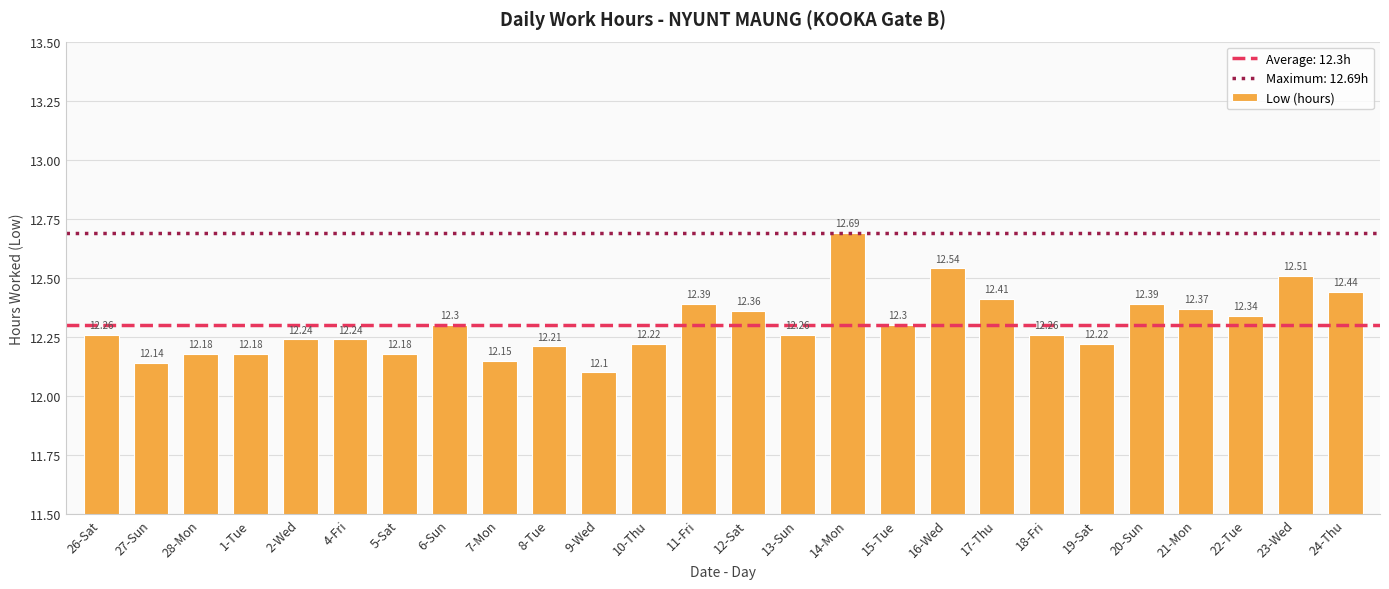

What is the label of the 25th bar from the left?

23-Wed